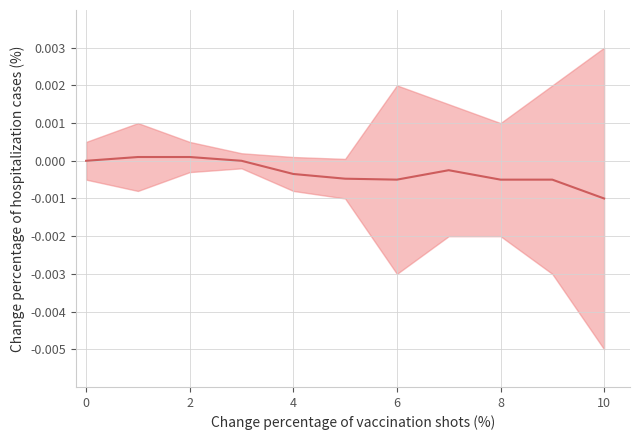

Is it true that the value at 6 is -0.0?

True